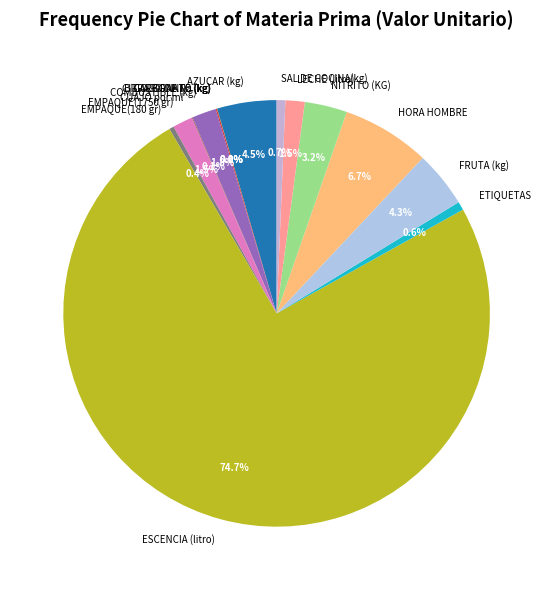

To the nearest percent, what is the difference between the largest and smallest slice percentages?

75%